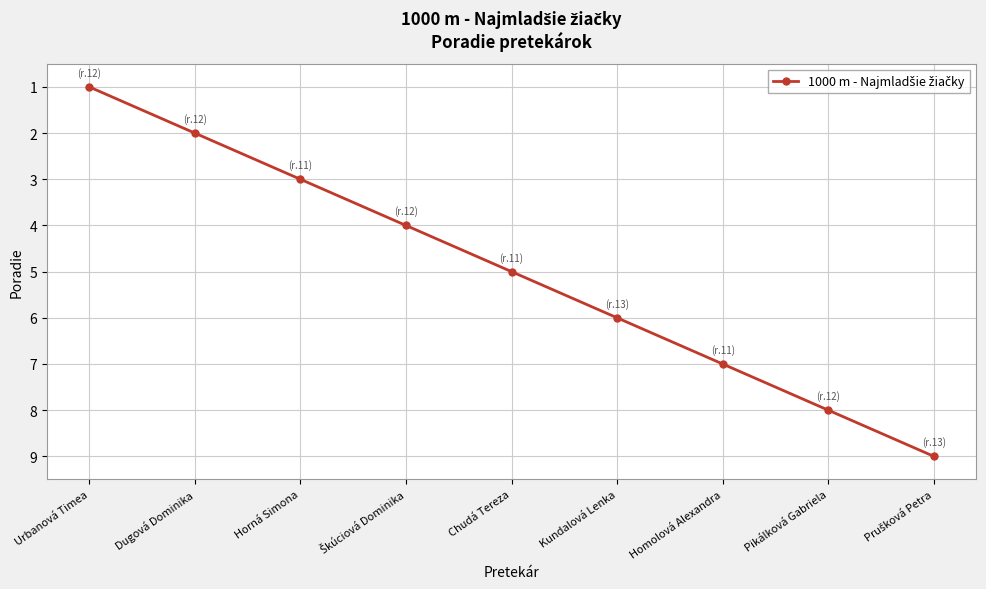

At which category does the chart reach its minimum across all series?

Urbanová Timea